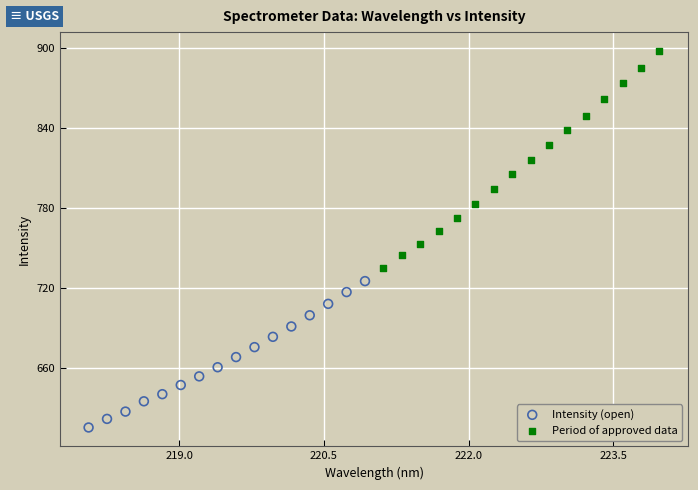

Which series reaches the maximum Y coordinate?

Period of approved data